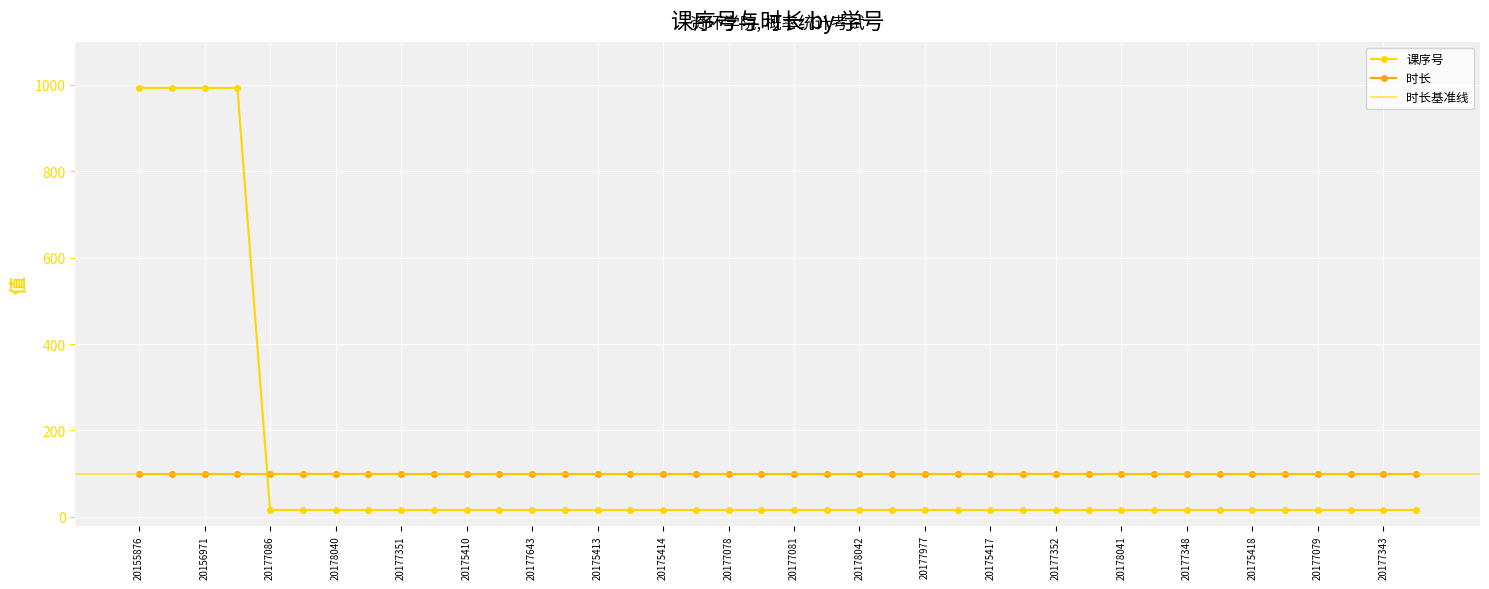

List the labels in order of value, largest first.

20155876, 20155869, 20156971, 20167990, 20177086, 20175411, 20178040, 20177637, 20177351, 20177640, 20175410, 20177976, 20177643, 20177347, 20175413, 20177087, 20175414, 20175419, 20177078, 20177346, 20177081, 20177349, 20178042, 20177077, 20177977, 20177344, 20175417, 20177083, 20177352, 20177978, 20178041, 20177085, 20177348, 20177080, 20175418, 20177076, 20177079, 20177641, 20177343, 20175416